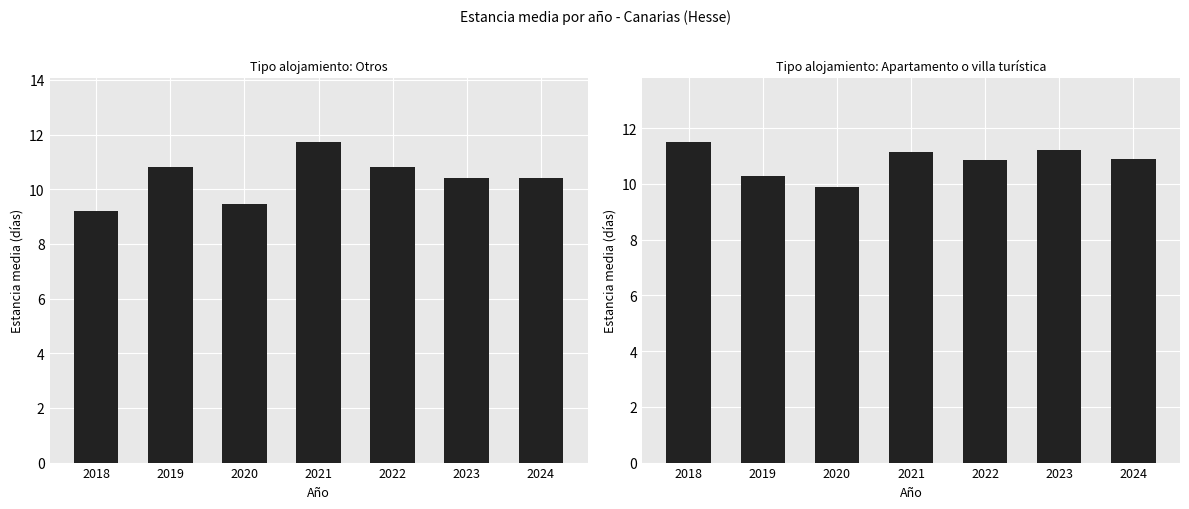

Which has a higher value, 2023 or 2024?

2023